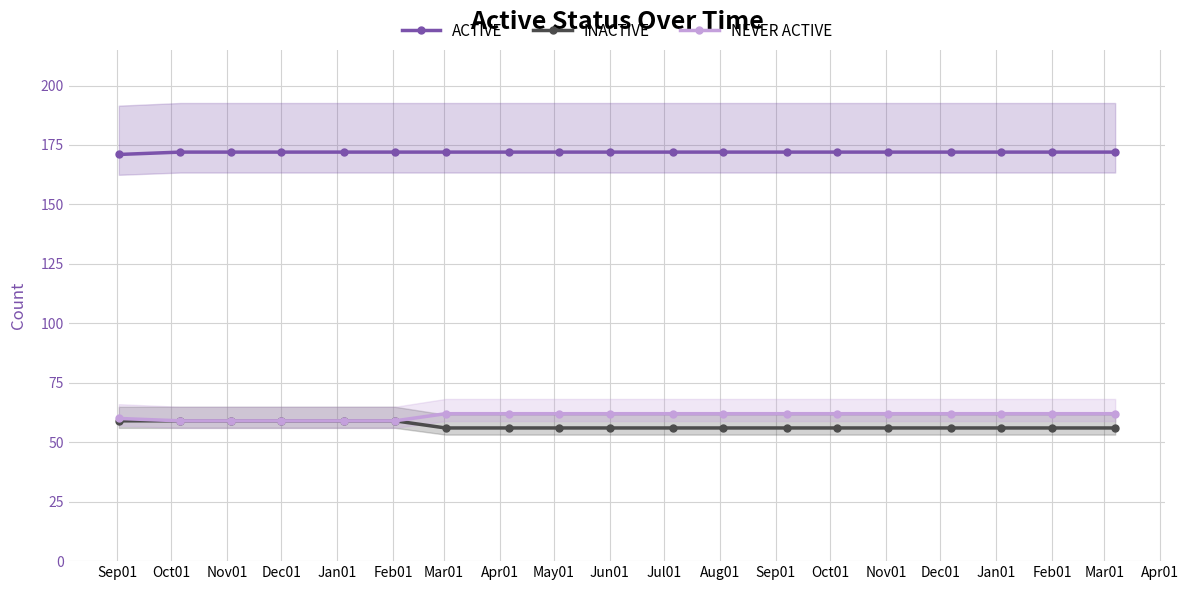

True or false: NEVER ACTIVE and ACTIVE cross at least once.

False